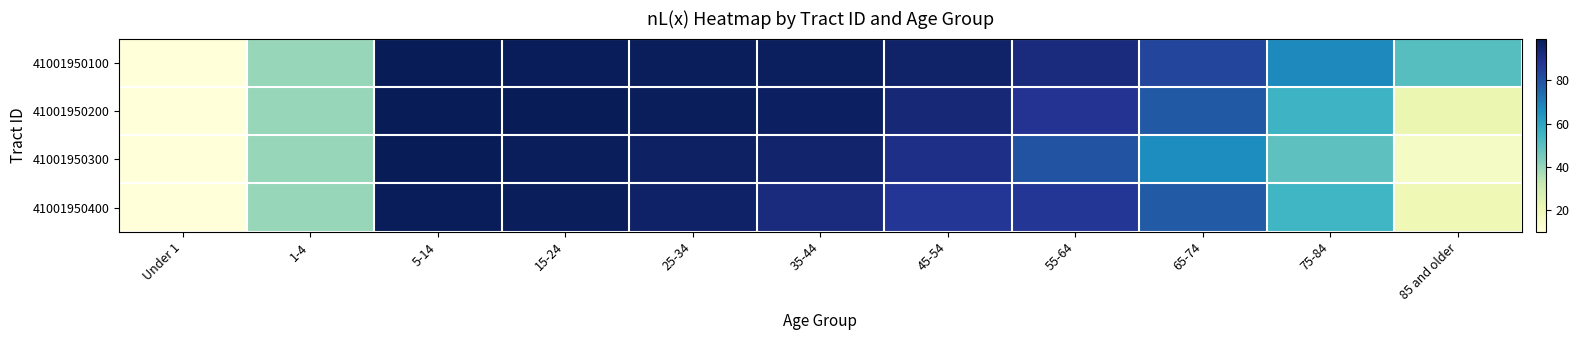

What is the maximum value shown in the chart?

99.4